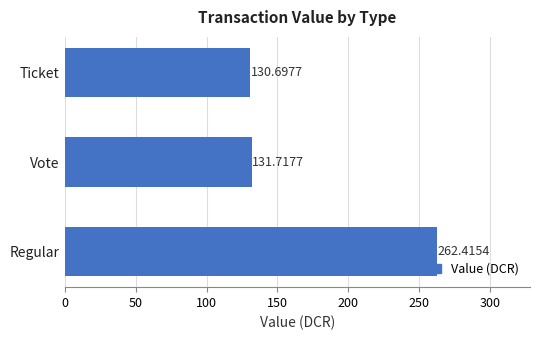

What is the change in value from Regular to Ticket?

-131.7